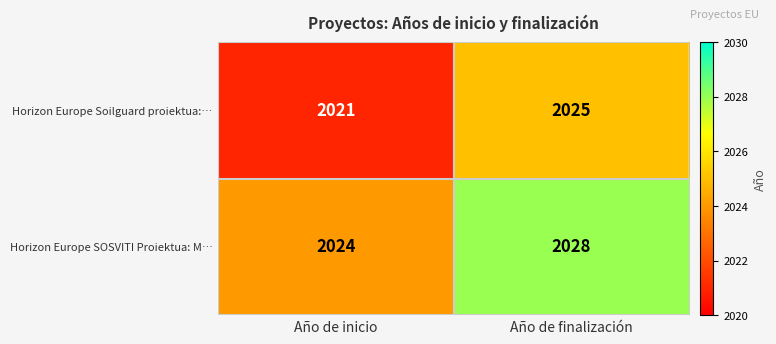

Reading left to right, transcribe all the data shown in this chart.

Horizon Europe Soilguard proiektua:…: 2021	2025
Horizon Europe SOSVITI Proiektua: M…: 2024	2028